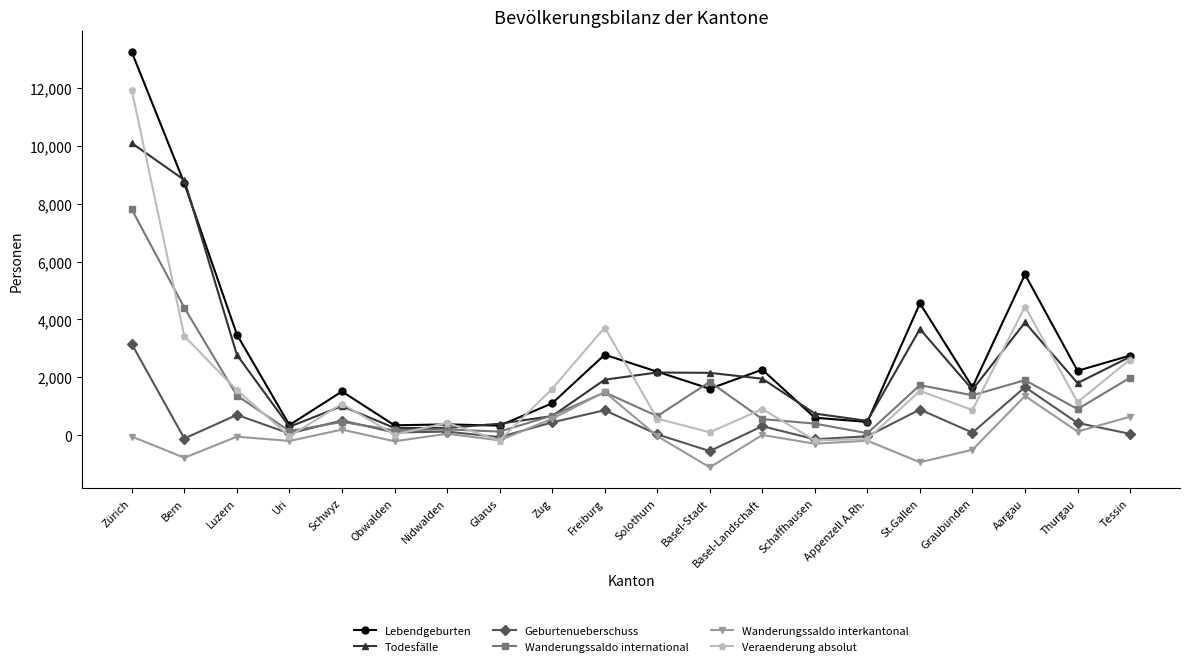

At which label is Lebendgeburten closest to 6786?

Aargau